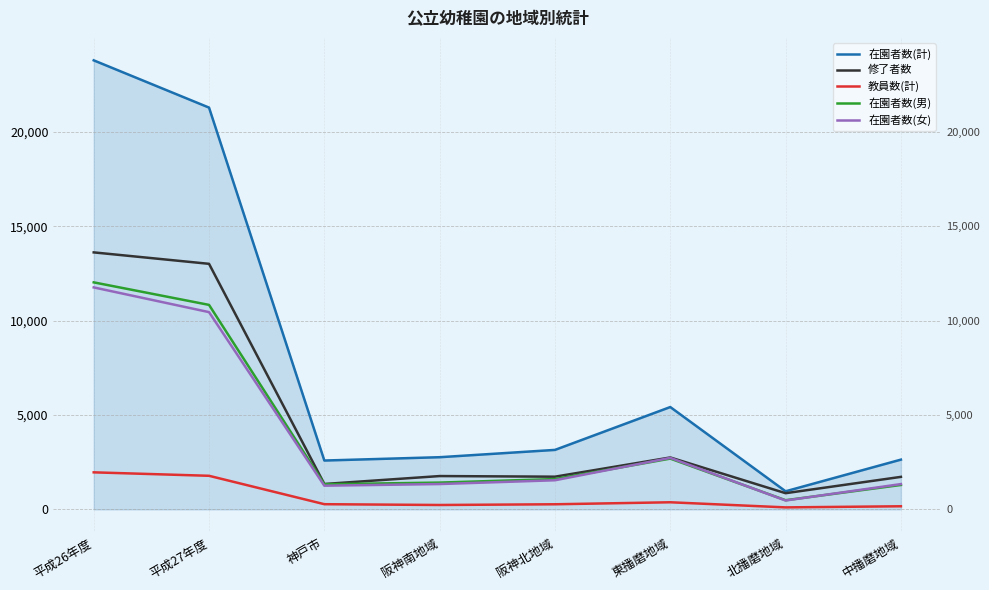

What position from the right is 平成27年度?

7